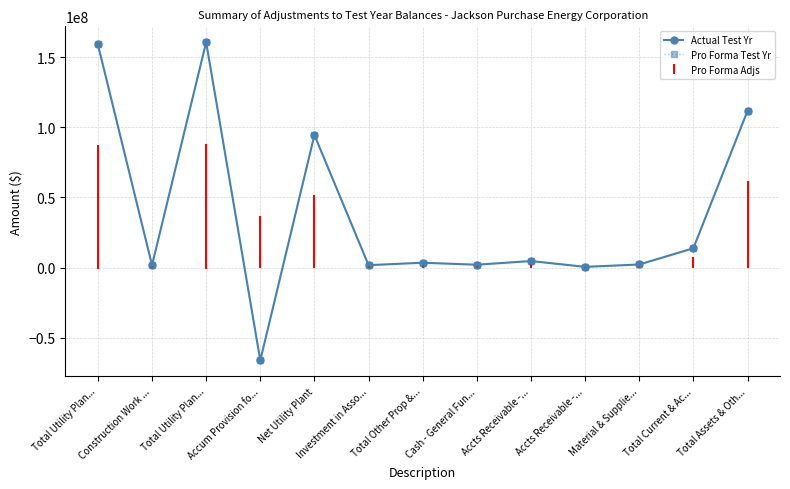

Is this an area chart (filled region under the line)?

No